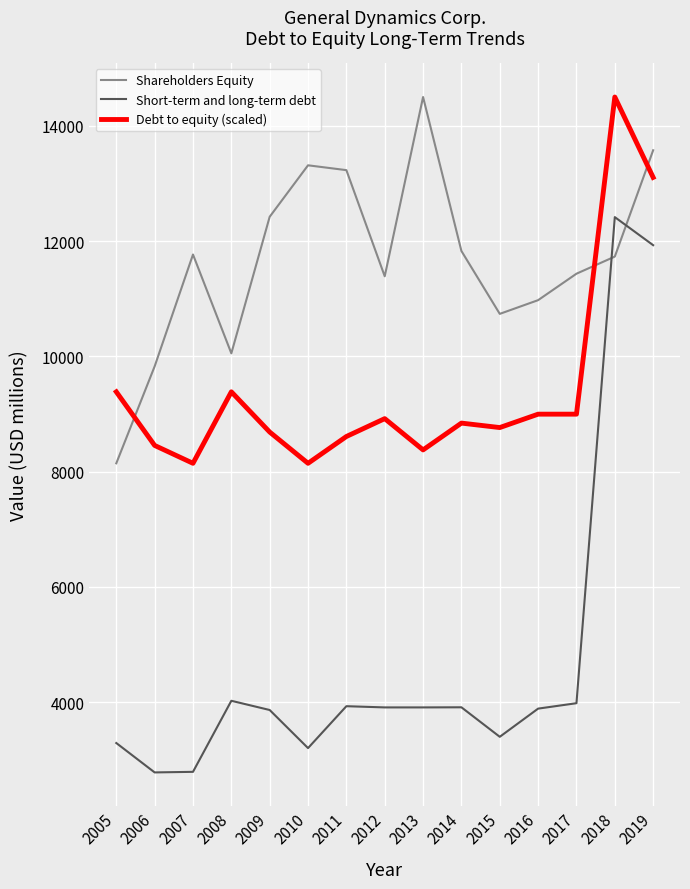

Is it true that Short-term and long-term debt equals 5169.2 at 2011?

False